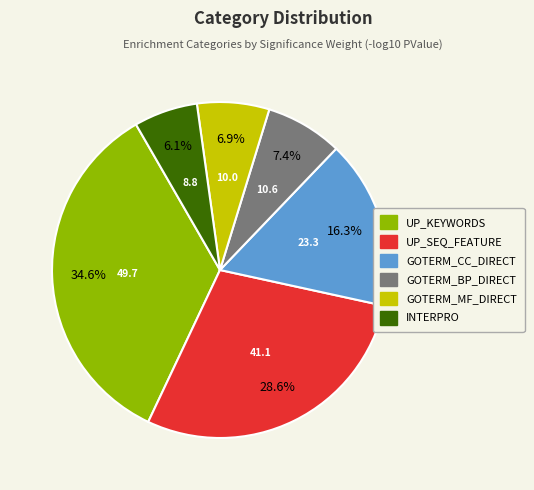

To the nearest percent, what is the difference between the largest and smallest slice percentages?

29%